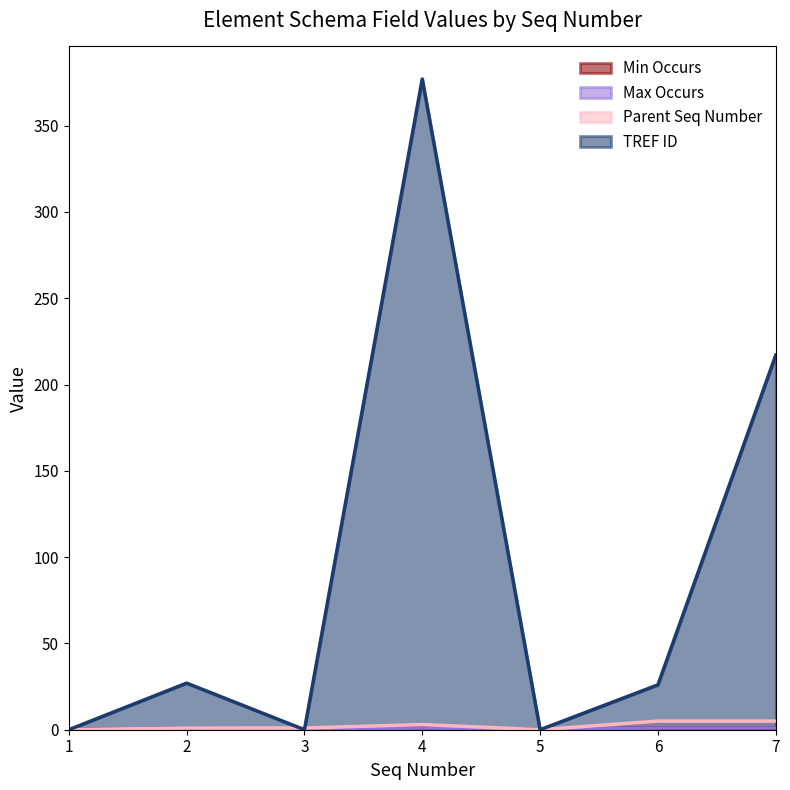

Is it true that Min Occurs equals 1 at 4?

True